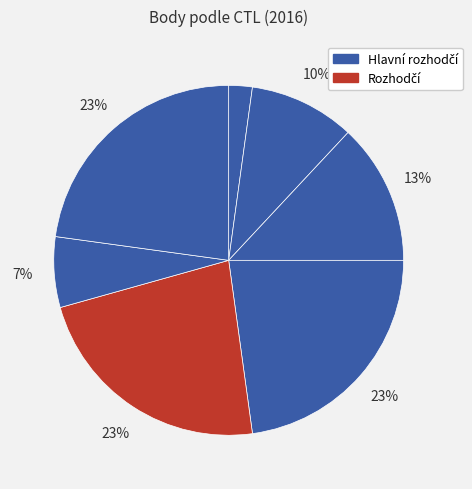

How many slices are in this pie chart?

7